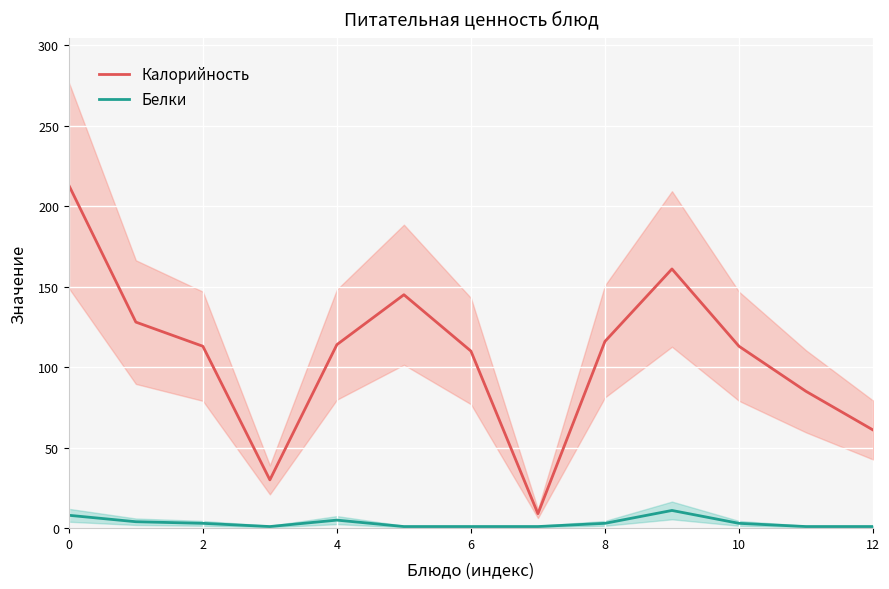

What is the highest value of the Калорийность series?

213